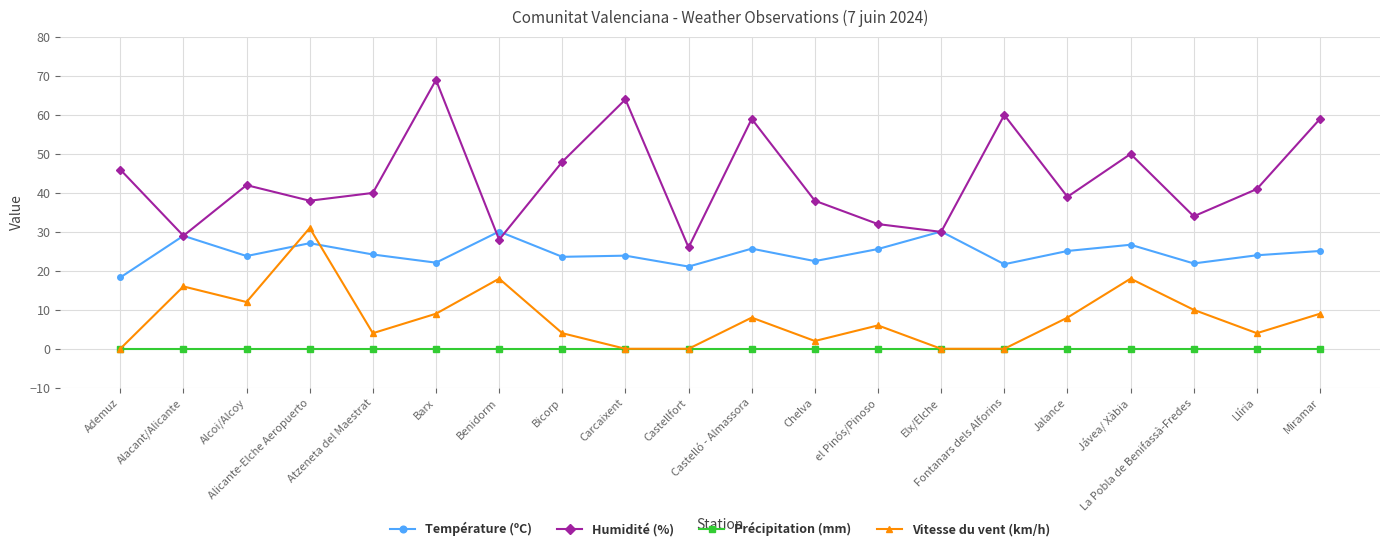

True or false: Vitesse du vent (km/h) has more than 2 points higher than both neighbors.

True